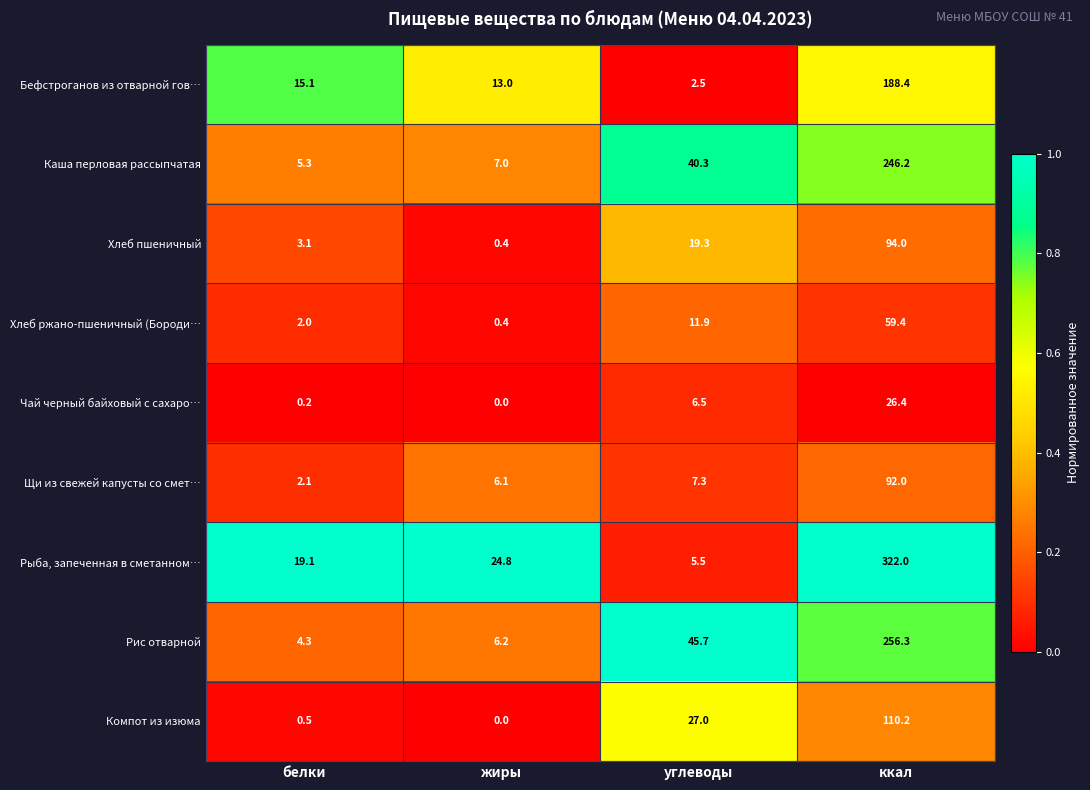

Is it true that Рис отварной equals 45.7 at углеводы?

True